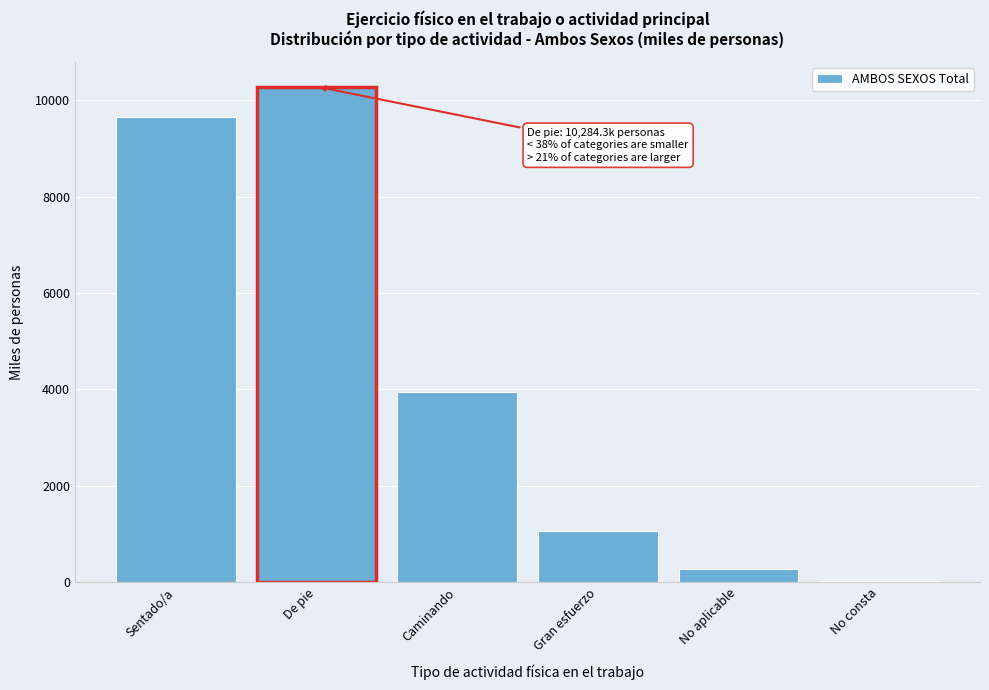

Reading left to right, list all the values displayed in this chart.

Sentado/a=9651.1	De pie=10284.3	Caminando=3954.6	Gran esfuerzo=1068.7	No aplicable=266.6	No consta=23.2